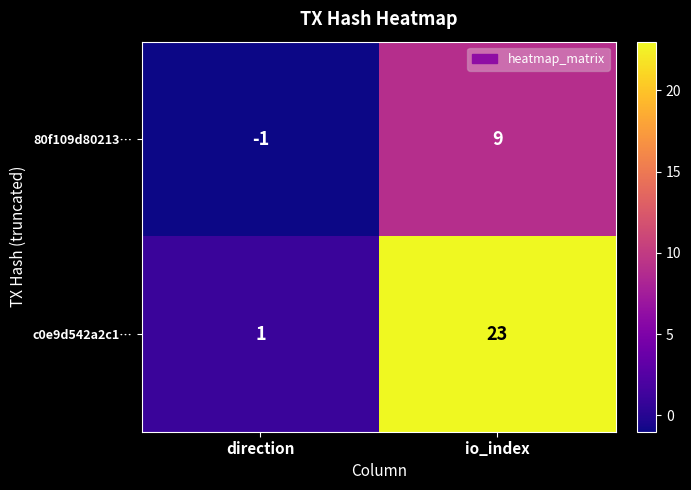

The c0e9d542a2c1… series shows 35 at io_index. True or false?

False